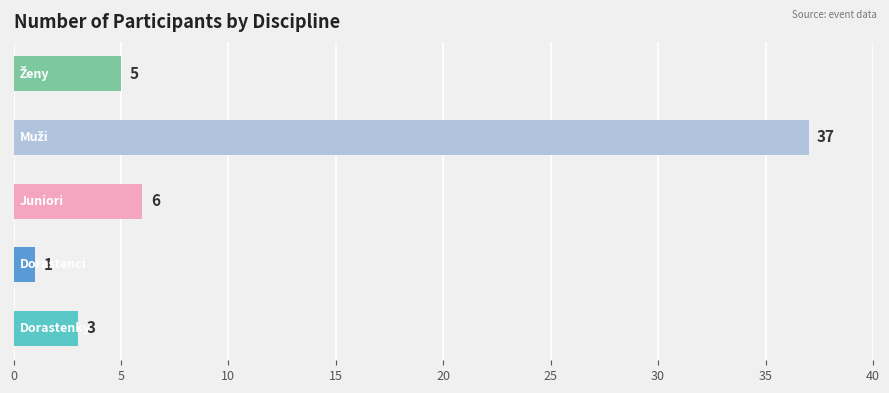

Reading bottom to top, list all the values displayed in this chart.

3	1	6	37	5